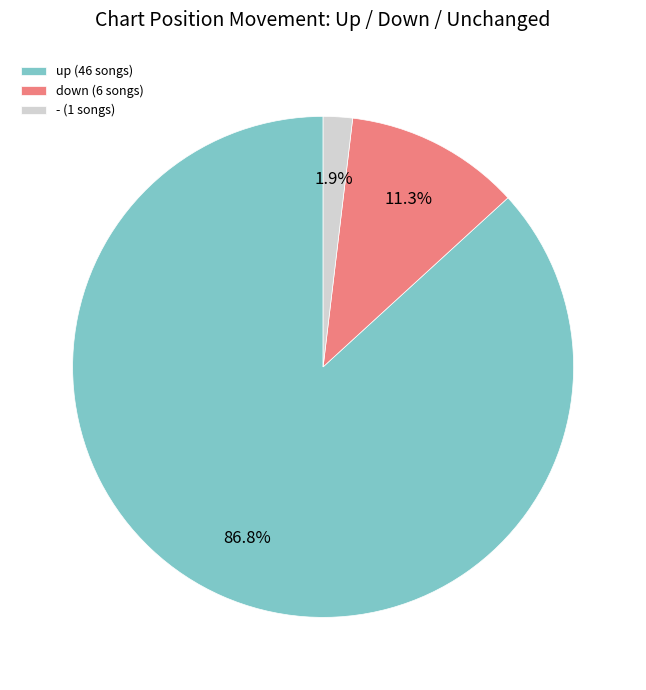

What is the total percentage of down (6 songs) and - (1 songs)?

13.2%